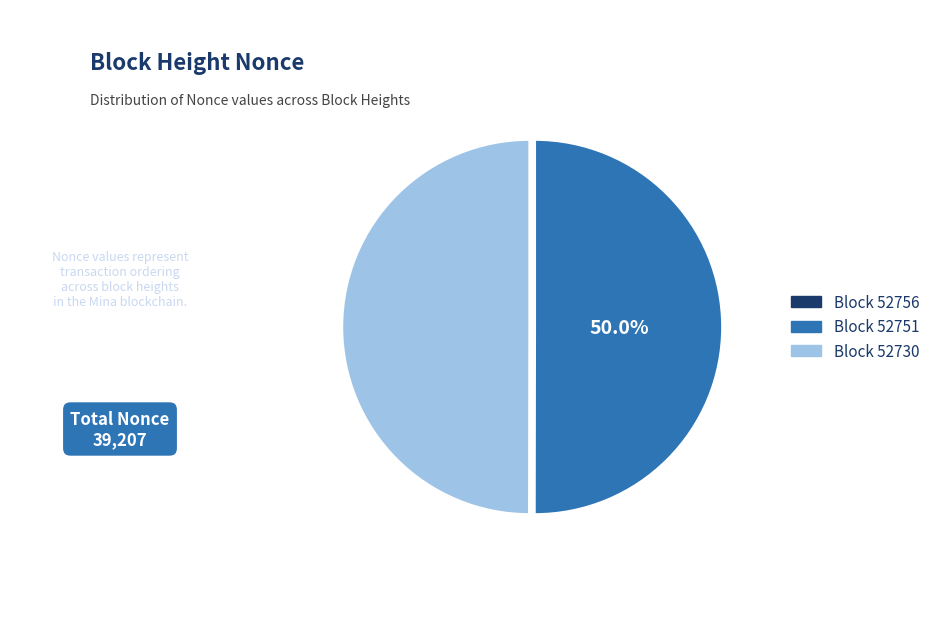

Which slice is the smallest?

52756